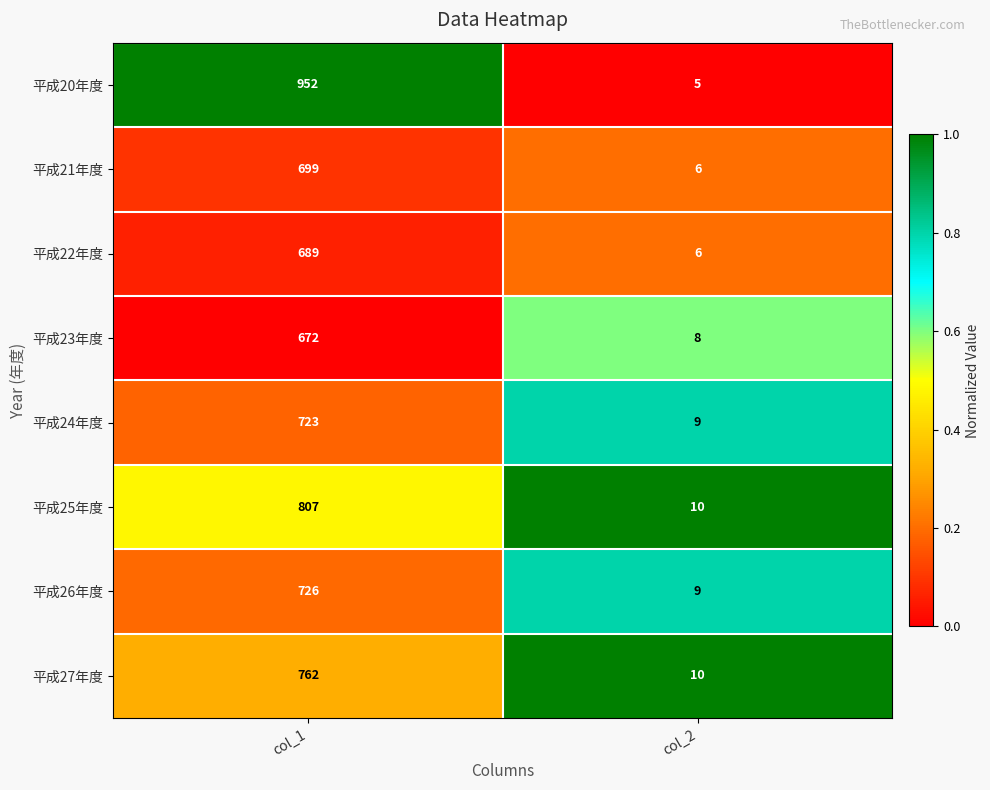

Which category has the highest value in the 平成26年度 series?

col_1